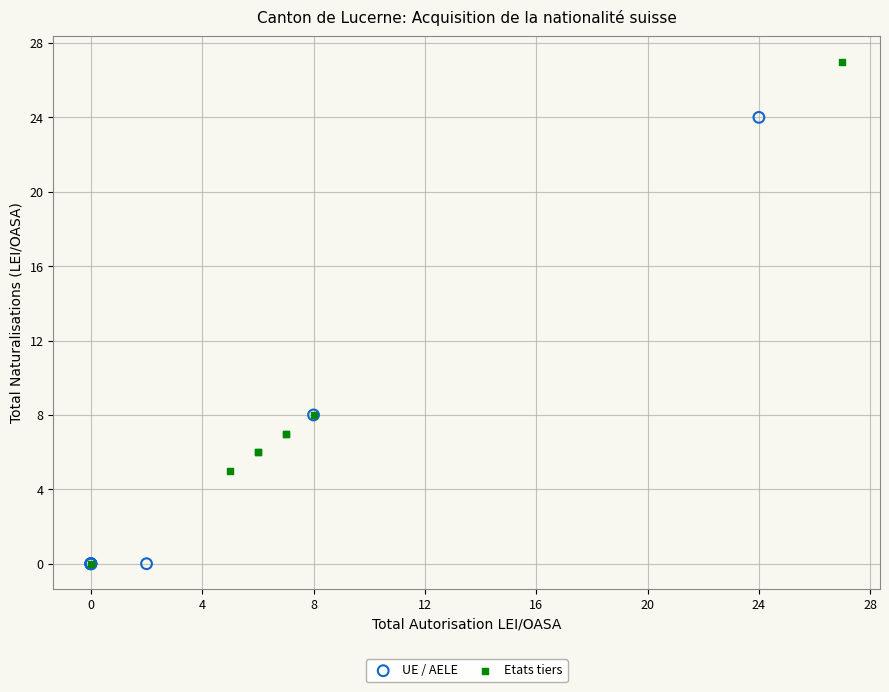

What are all the series names shown in the legend?

UE / AELE, Etats tiers